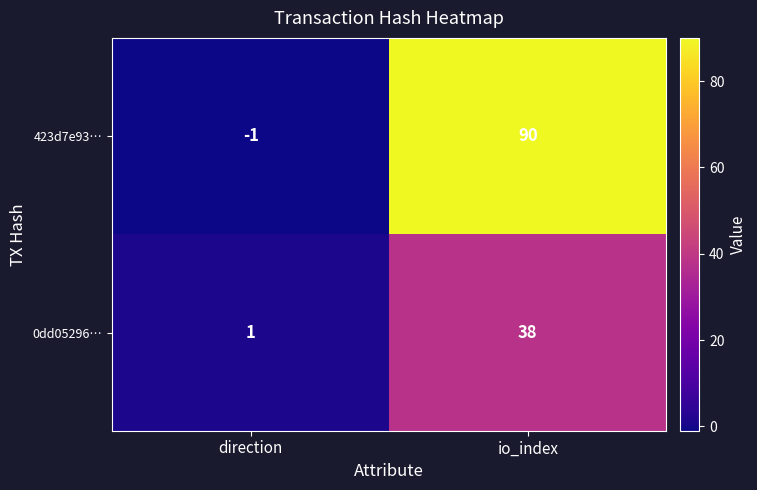

Rank the series at direction from highest to lowest value.

0dd05296…, 423d7e93…